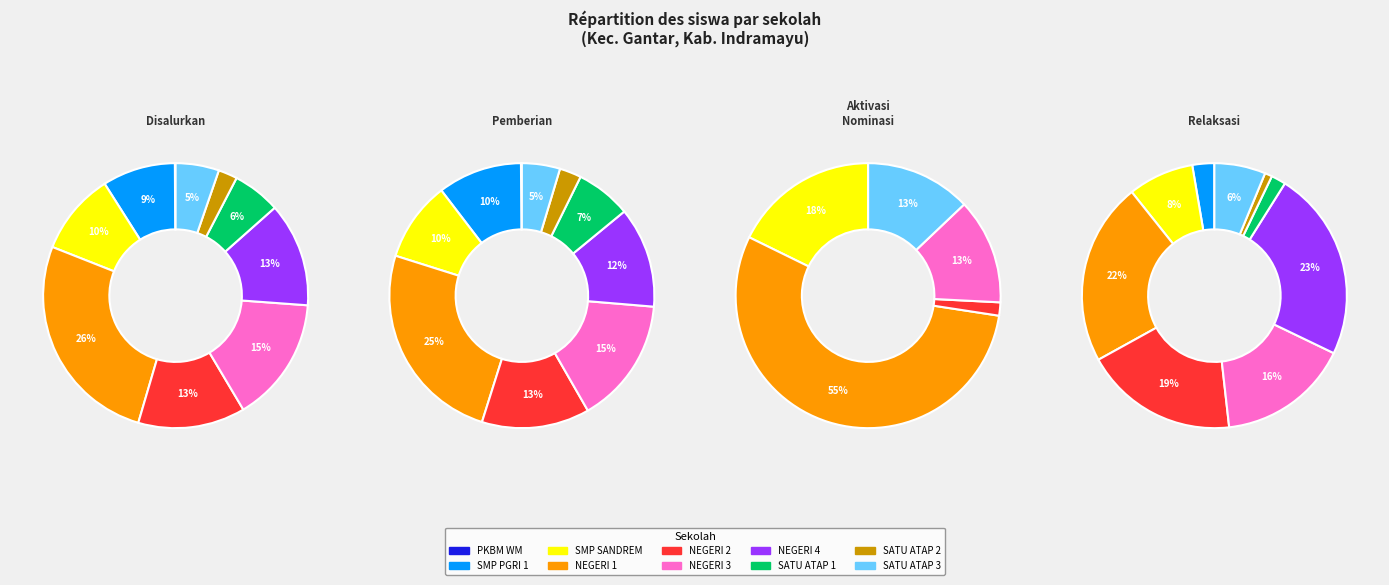

Does SMP SANDREM represent more than half of the total?

No